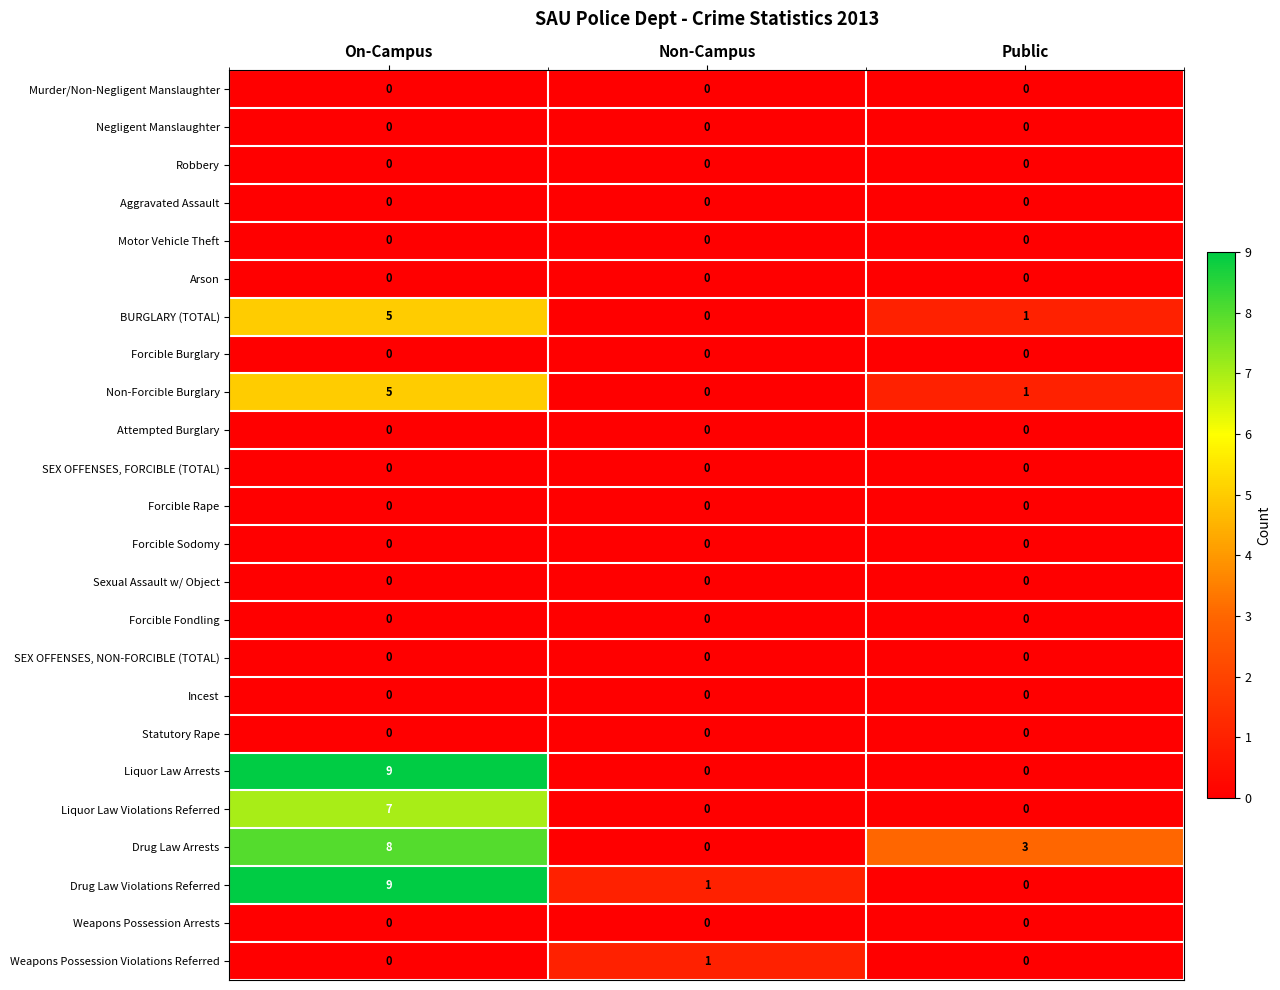

True or false: Drug Law Violations Referred has a value of 0 at Public.

True